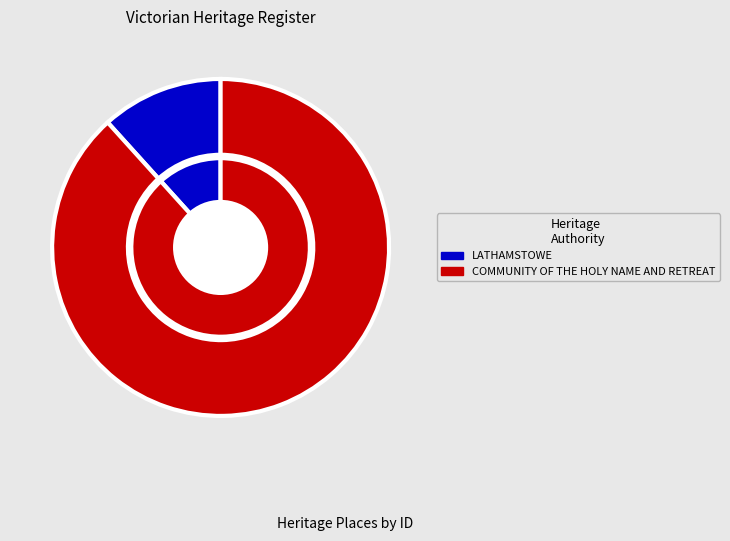

Which slice is the largest?

COMMUNITY OF THE HOLY NAME AND RETREAT